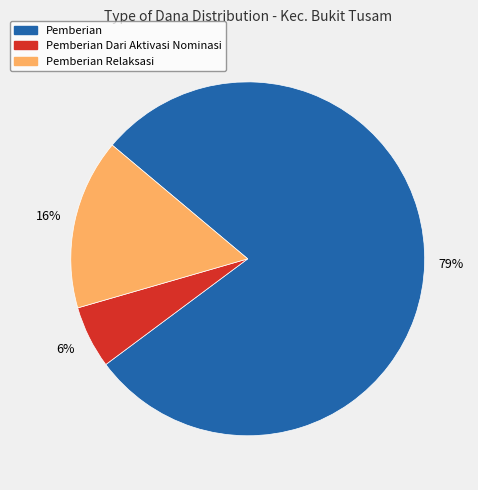

Is there a majority slice in this chart?

Yes